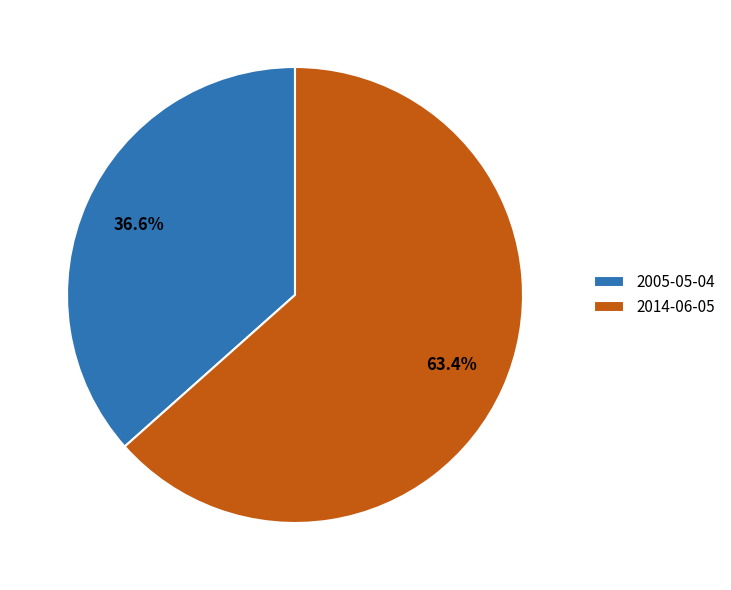

What percentage is the 2014-06-05 slice, to the nearest percent?

63%